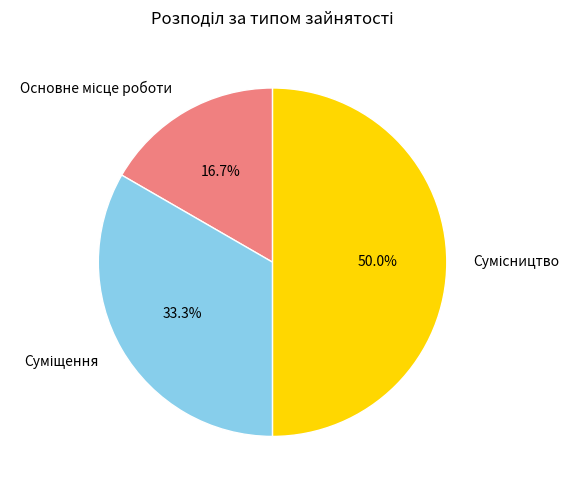

Is Сумісництво the majority of the pie?

No